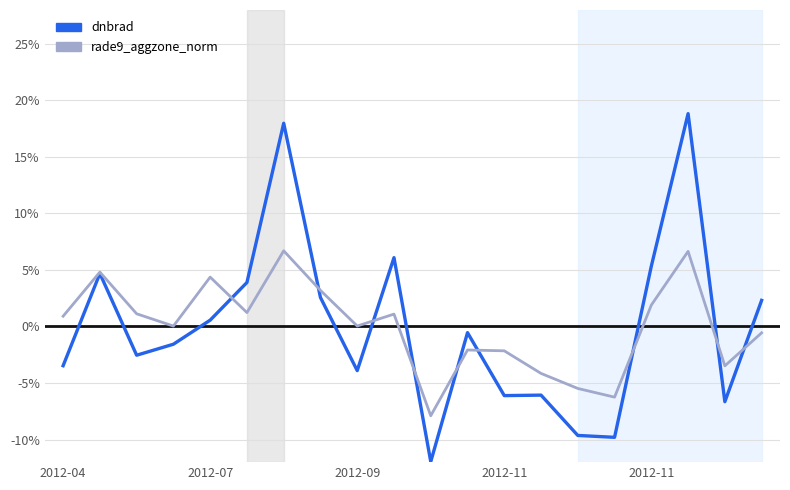

Rank the series by their maximum value, from highest to lowest.

dnbrad, rade9_aggzone_norm